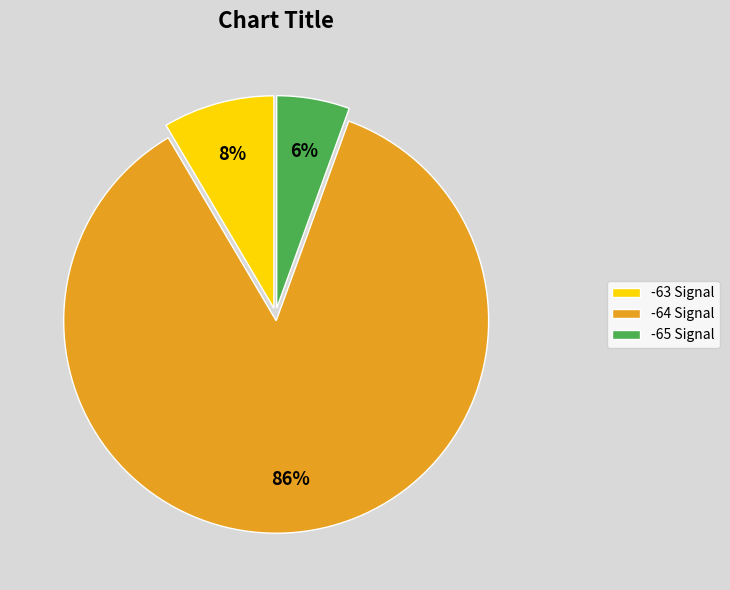

Rank the categories by value from highest to lowest.

-64 Signal, -63 Signal, -65 Signal